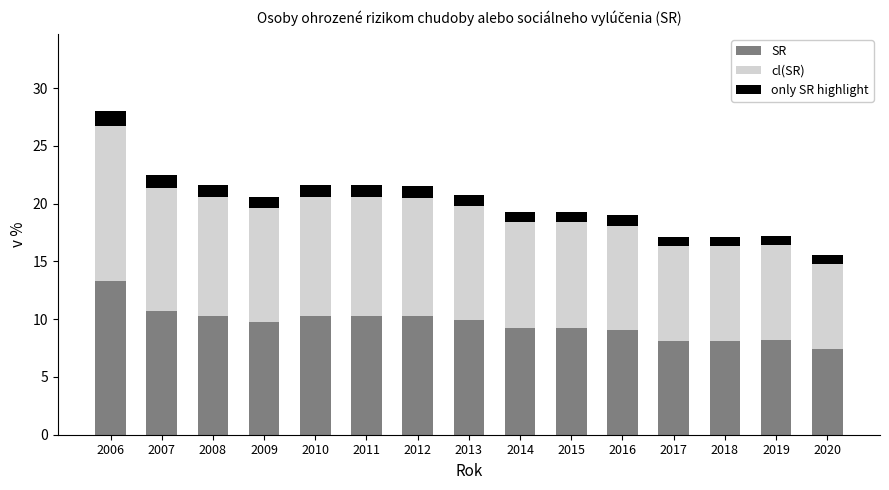

At which label does SR reach its peak?

2006